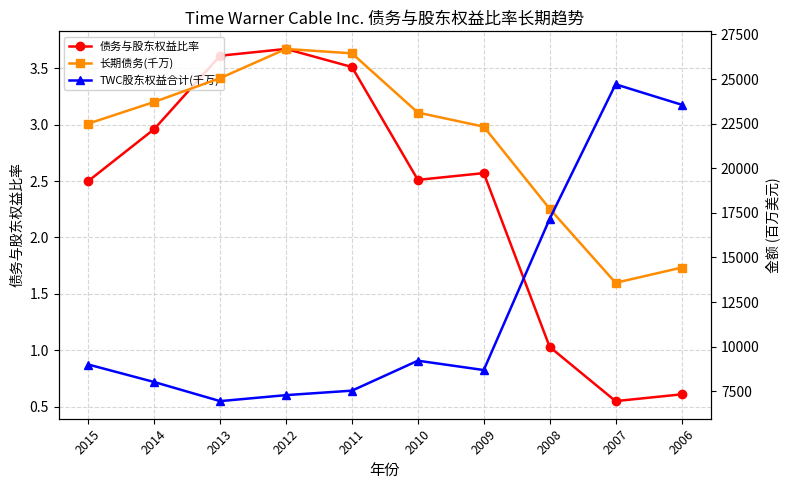

Is it true that 债务与股东权益比率 equals 3.7 at 2012?

True